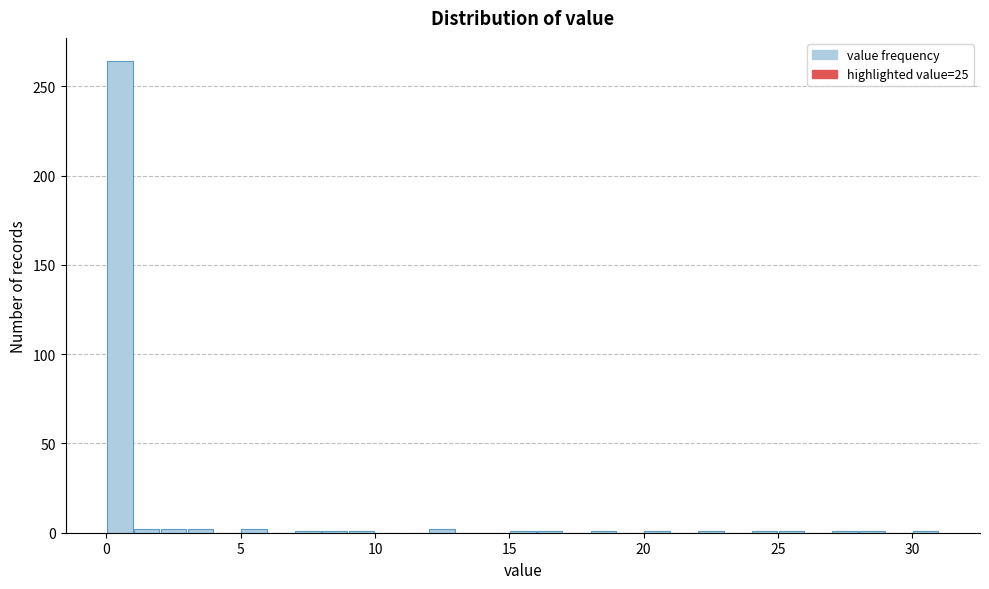

Around what value on the x-axis is the tallest bar? Give the approximate position of its centre, as read against the axis.

0.5